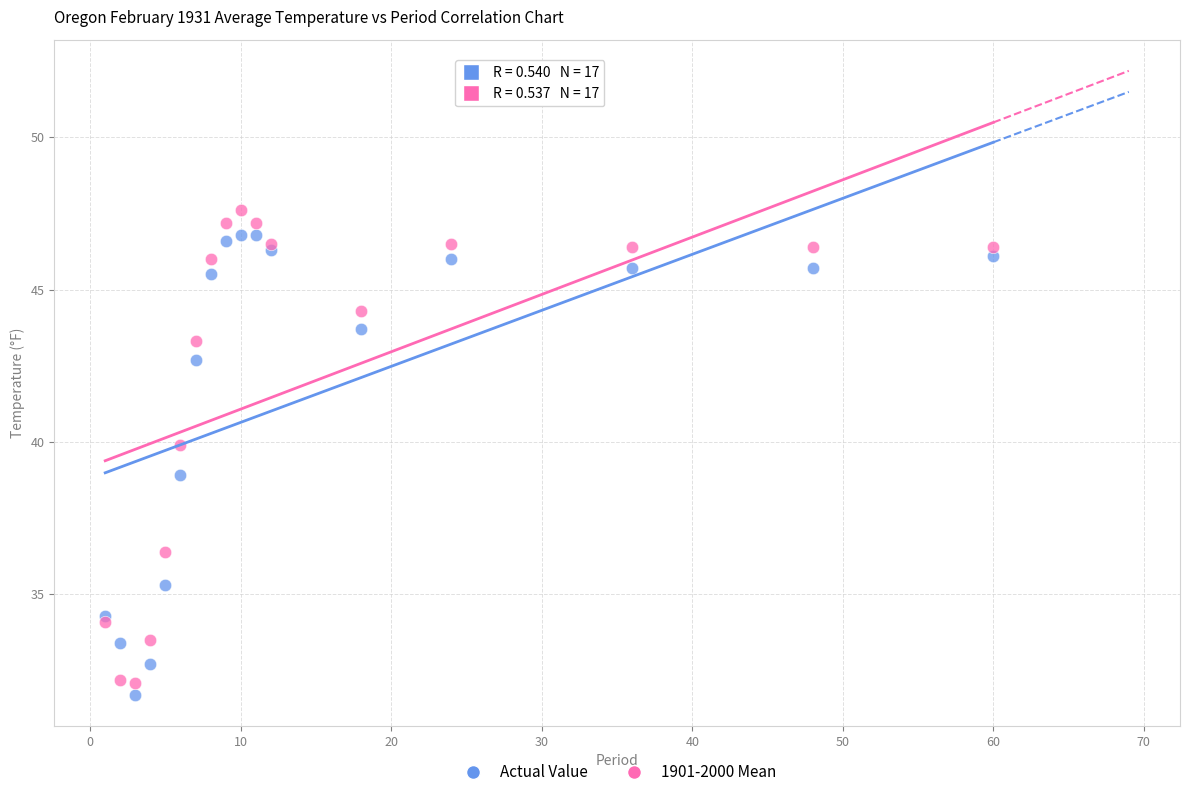

Which series has the widest spread of Y values?

1901-2000 Mean